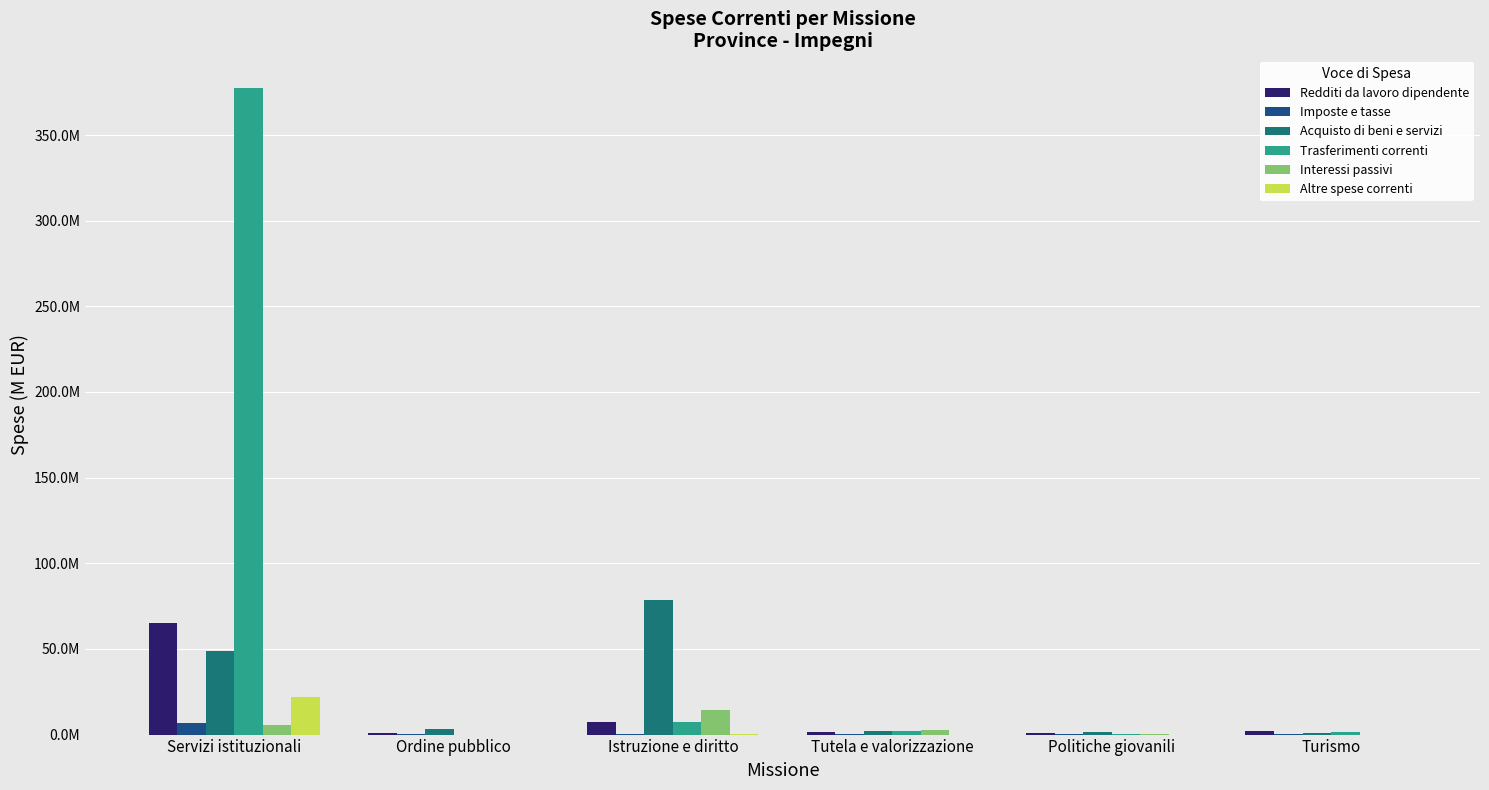

What are all the series names shown in the legend?

Redditi da lavoro dipendente, Imposte e tasse, Acquisto di beni e servizi, Trasferimenti correnti, Interessi passivi, Altre spese correnti